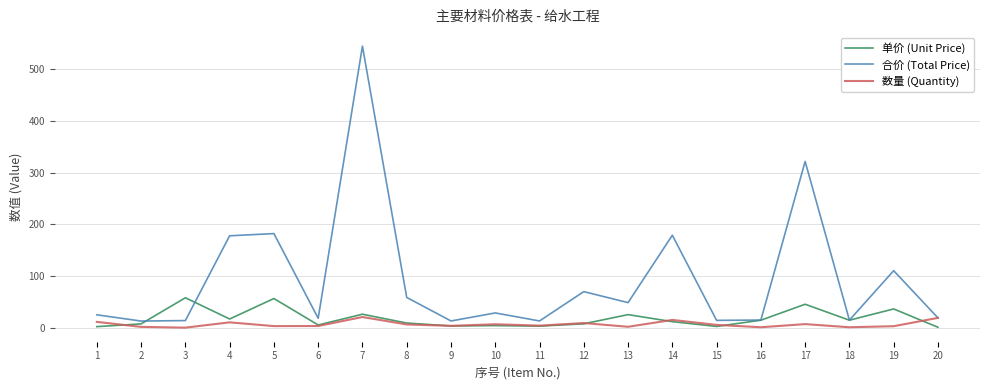

Between 4 and 10, which series saw the biggest shift?

合价 (Total Price)